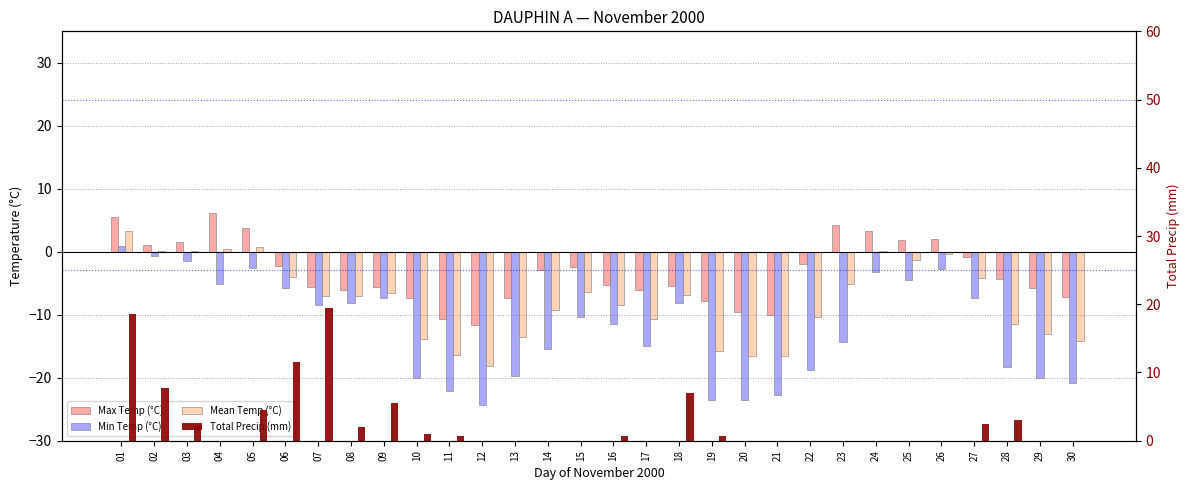

Where is Max Temp (°C) nearest to the value -2?

22